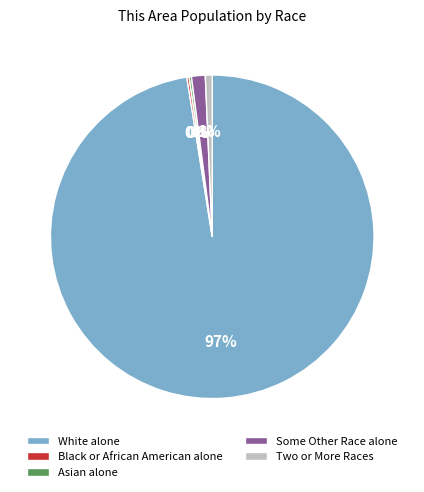

Which category has the biggest portion of the pie?

White alone